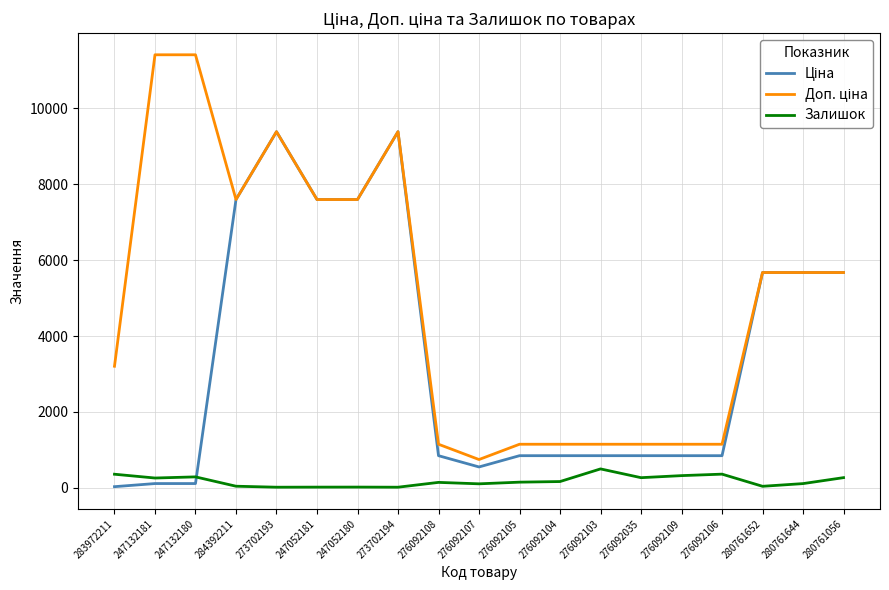

Is it true that Залишок equals 500.0 at 276092103?

True